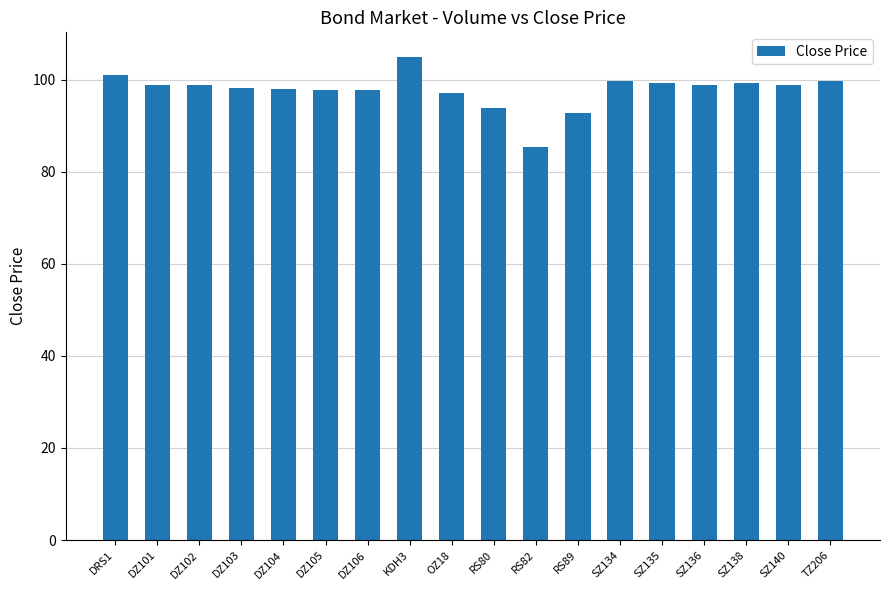

At which label does the data first exceed 98?

DRS1